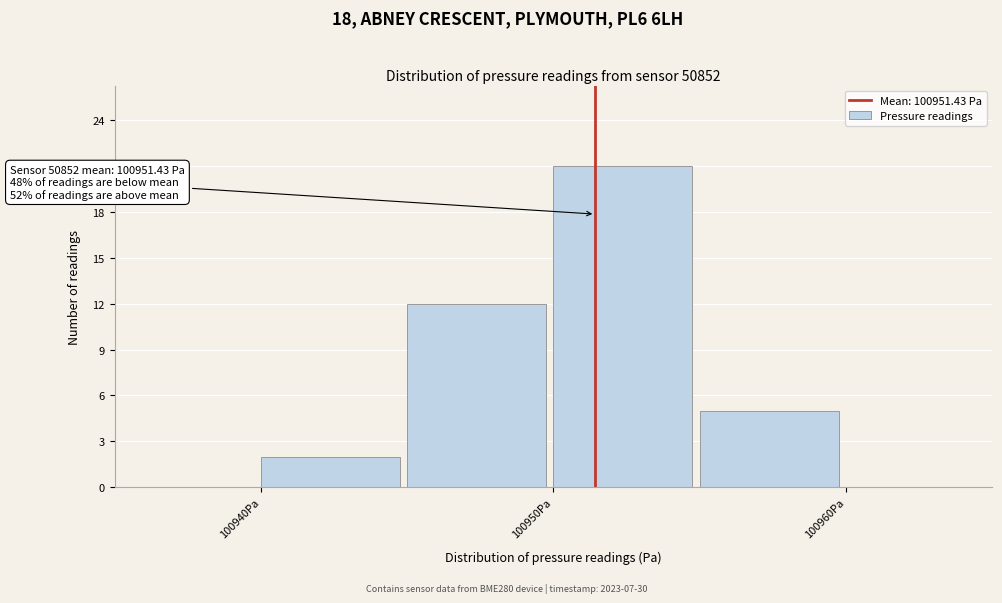

Over which range of the x-axis is the bar tallest?

100950 to 100955